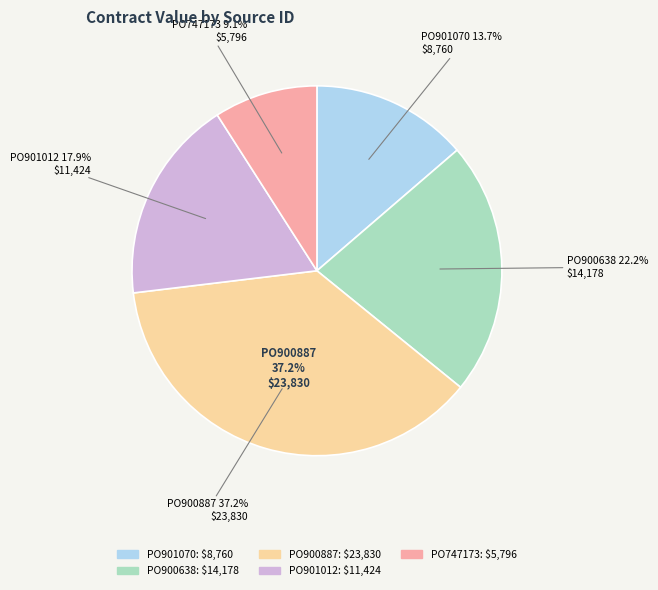

To the nearest percent, what is the difference between the largest and smallest slice percentages?

28%